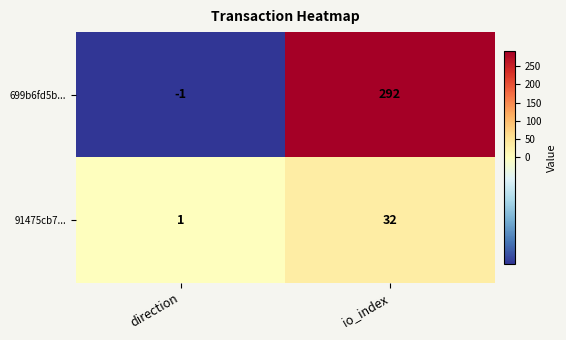

The value of 91475cb7... at direction is 2. True or false?

False